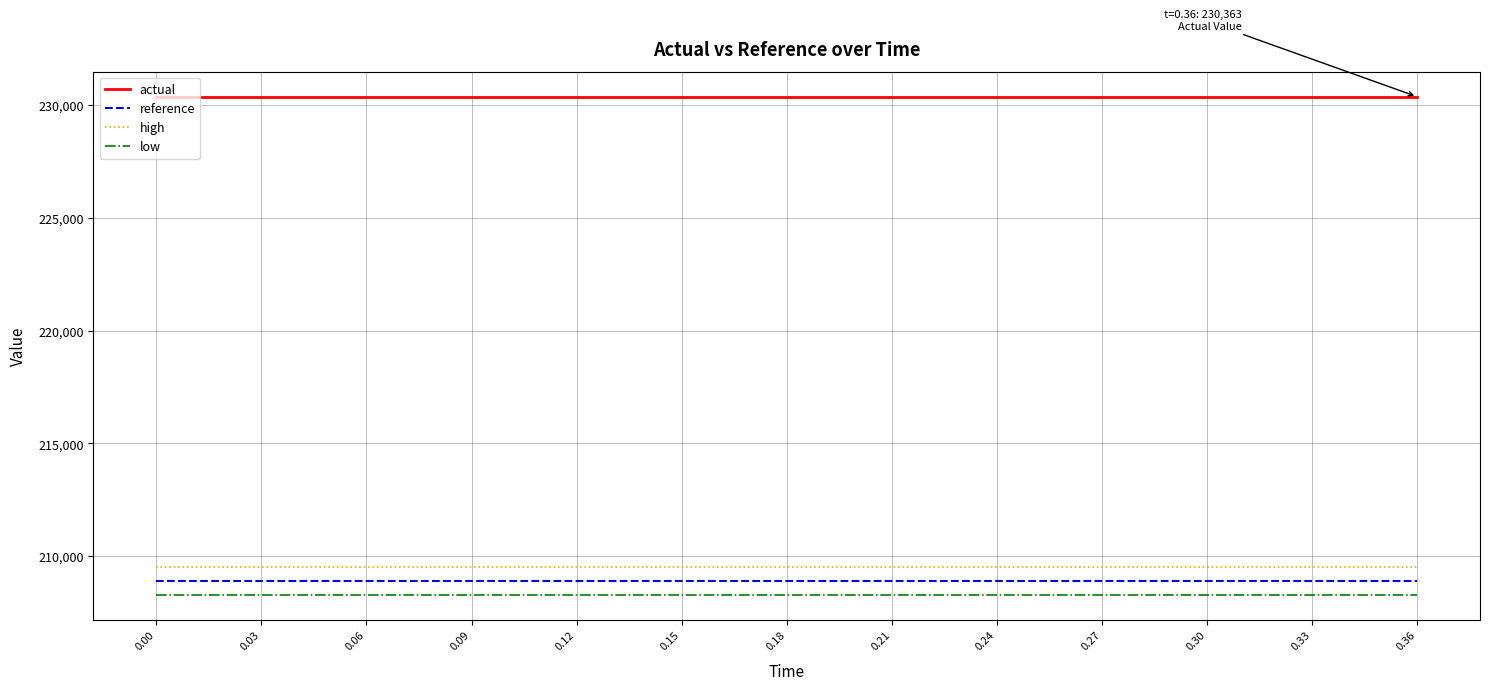

True or false: low and reference intersect in this chart.

False